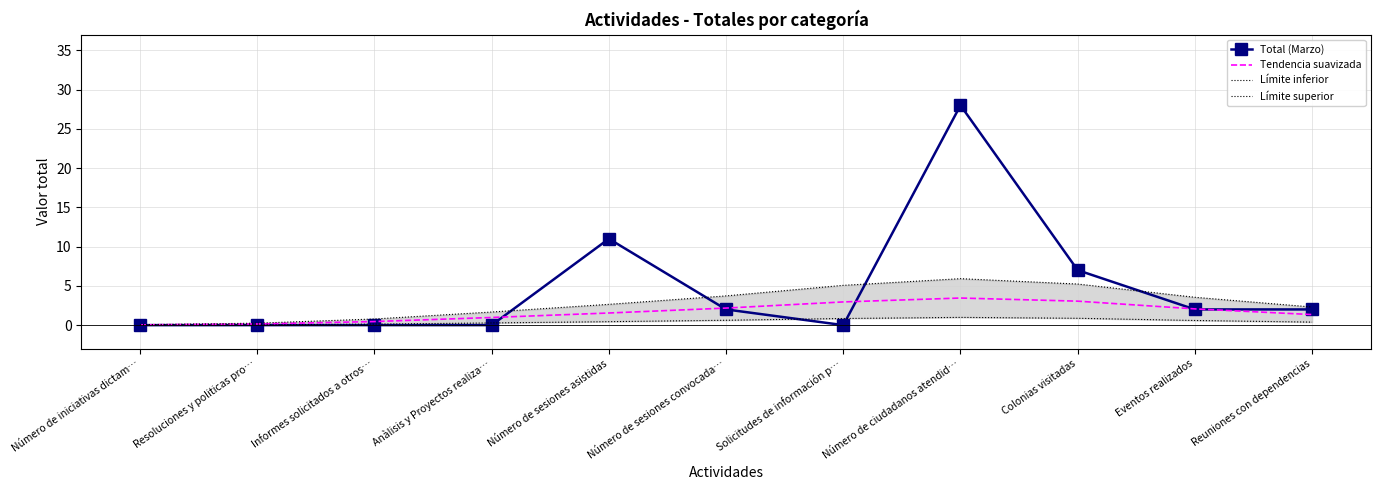

At Eventos realizados, list the series in order from smallest to largest.

Límite inferior, Total (Marzo), Tendencia suavizada, Límite superior